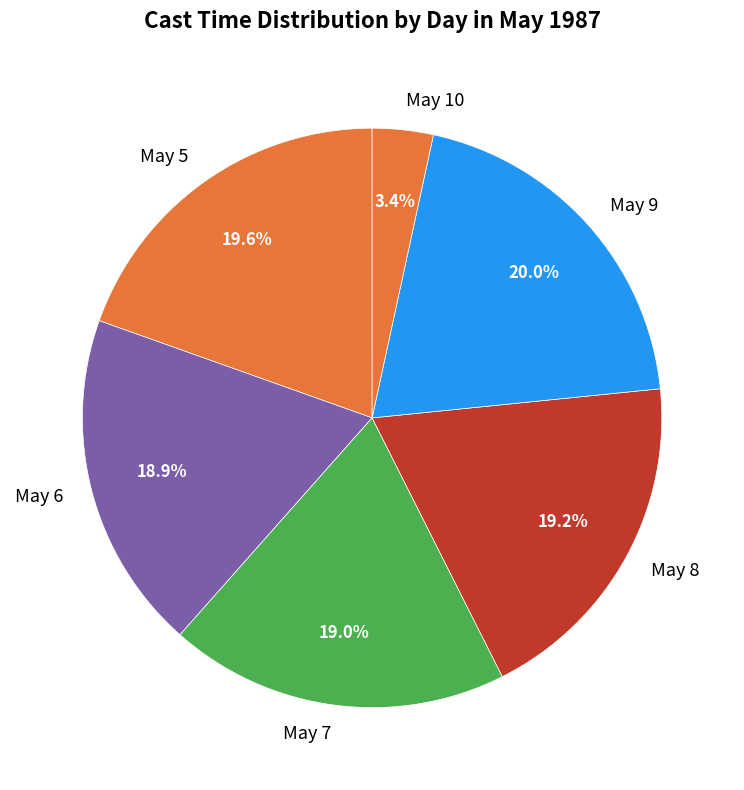

Does any single category account for the majority?

No